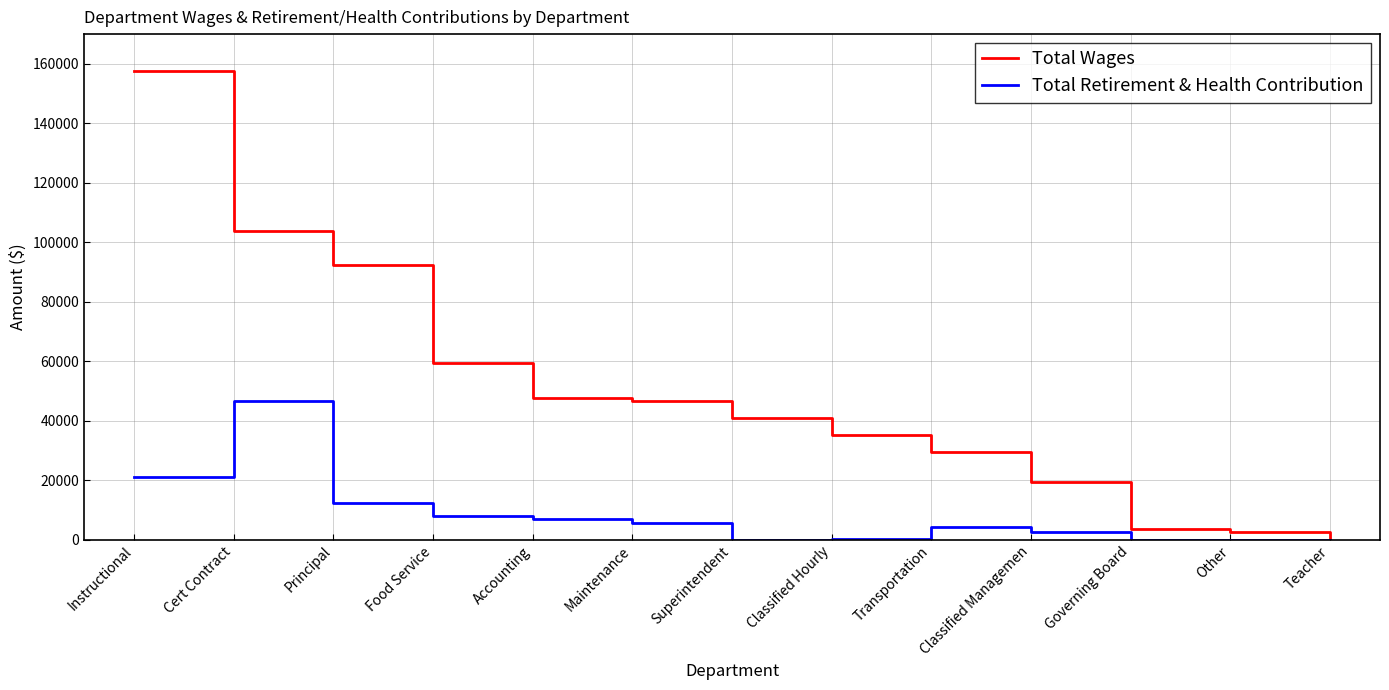

List the series in order of their peak value, lowest first.

Total Retirement & Health Contribution, Total Wages